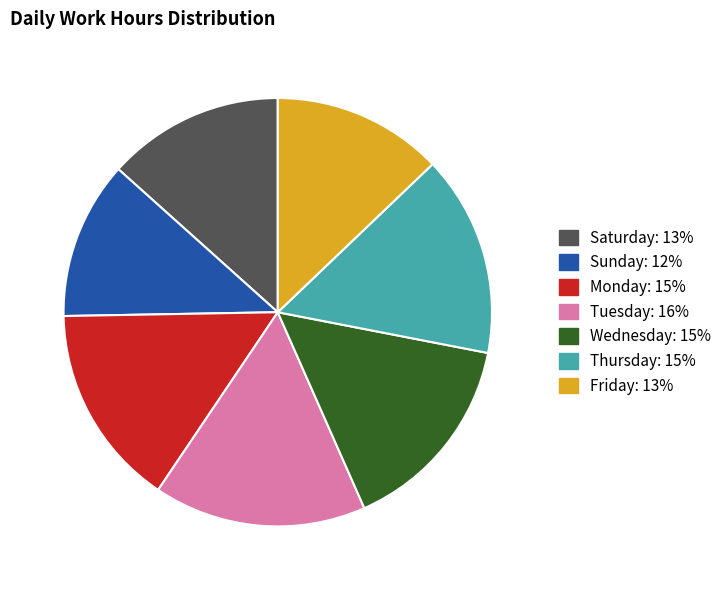

Is there any slice that represents more than half of the pie?

No